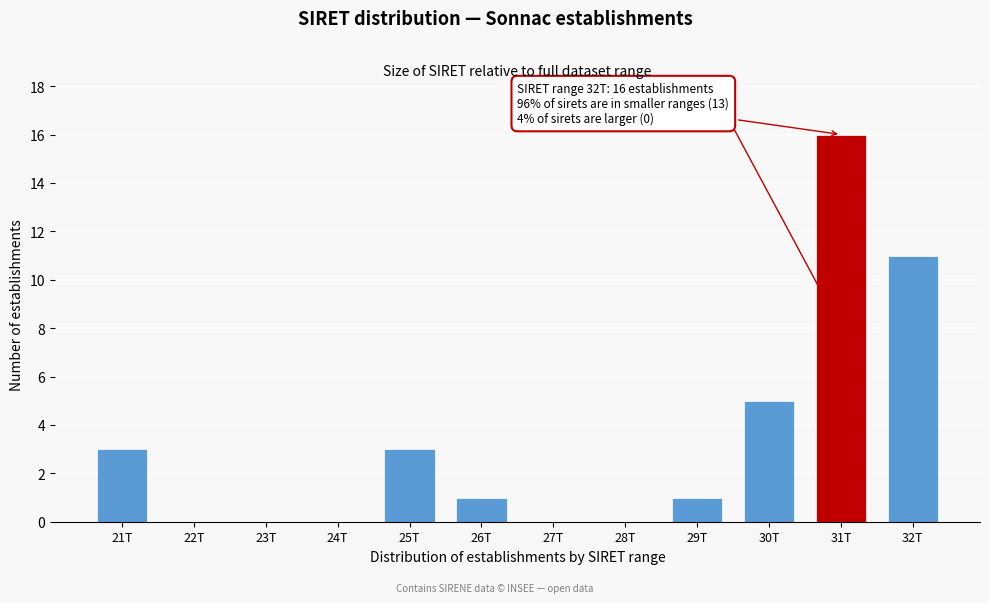

Reading left to right, list all the values displayed in this chart.

21T=3	22T=0	23T=0	24T=0	25T=3	26T=1	27T=0	28T=0	29T=1	30T=5	31T=16	32T=11